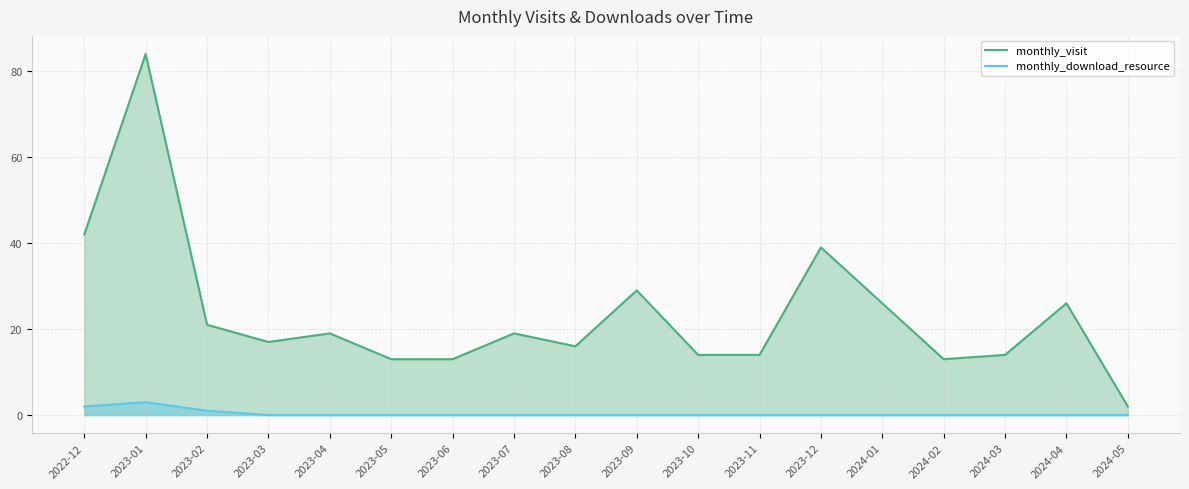

Does the chart have visible grid lines?

Yes